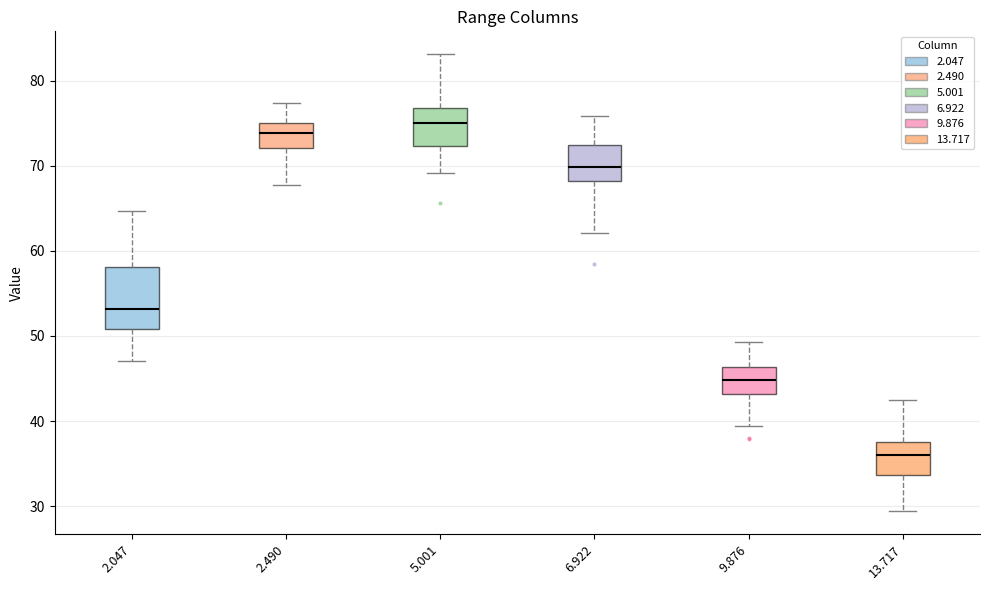

Which box is the tallest, from its lower edge to its upper edge?

2.047